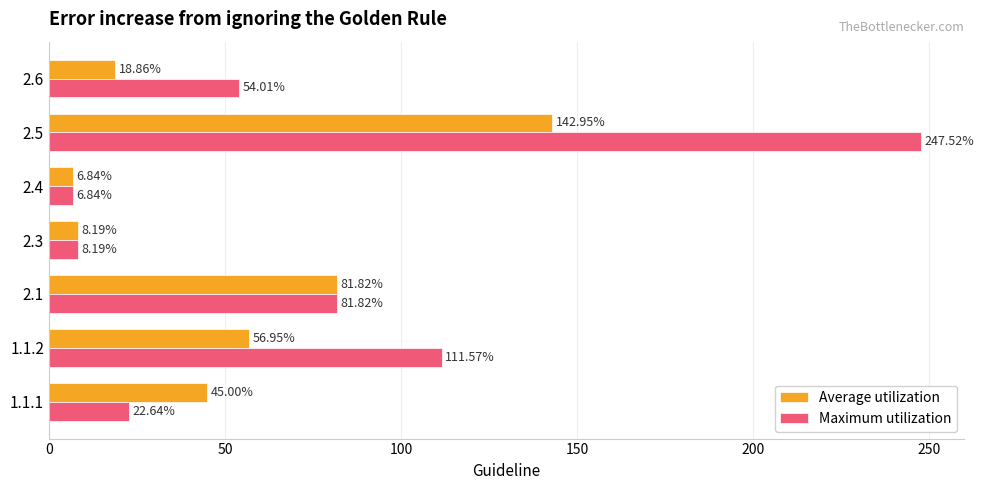

Where is Maximum utilization nearest to the value 127?

1.1.2